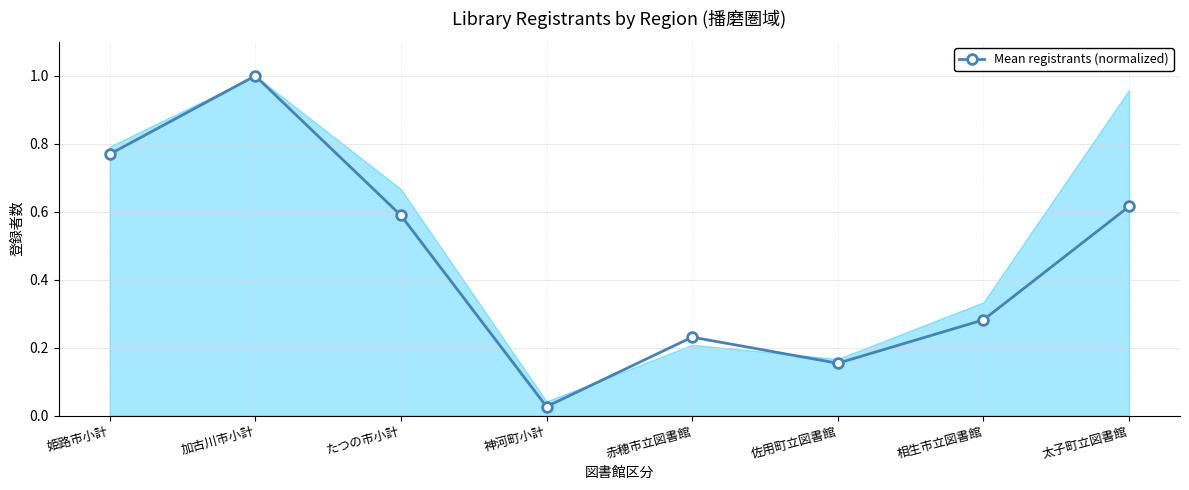

At which label is the value closest to 0?

神河町小計